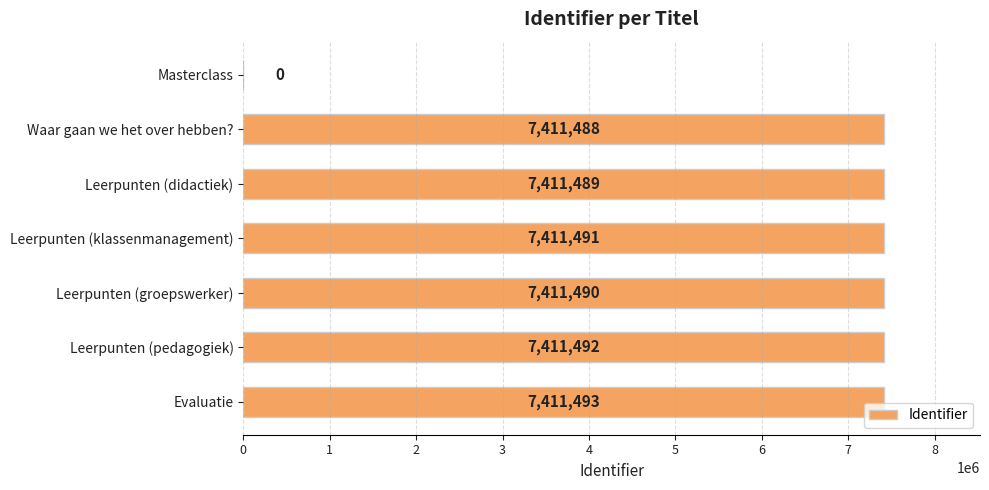

At which category does the chart reach its peak across all series?

Evaluatie